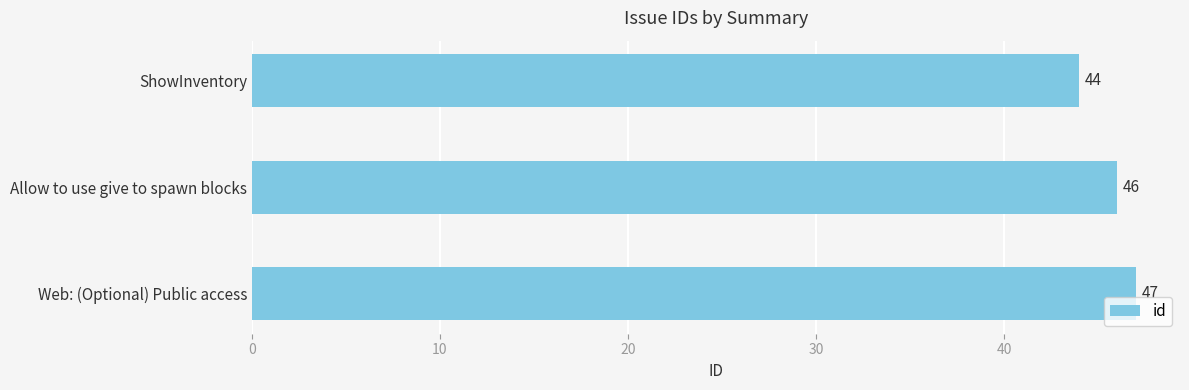

What is the change in value from ShowInventory to Allow to use give to spawn blocks?

+2